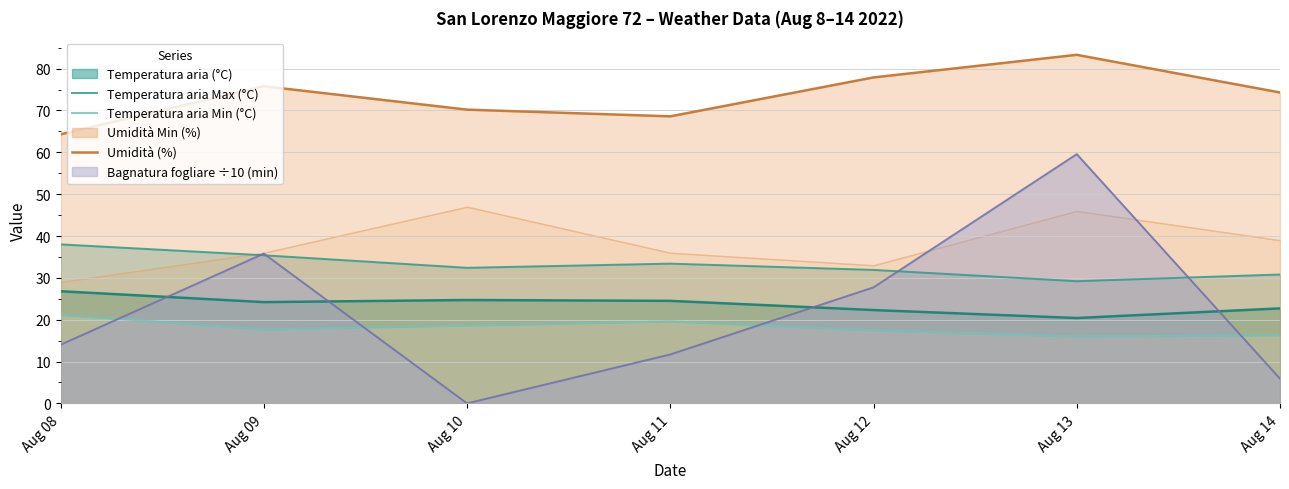

What is the spread (max minus min) of values at Aug 12?

60.4